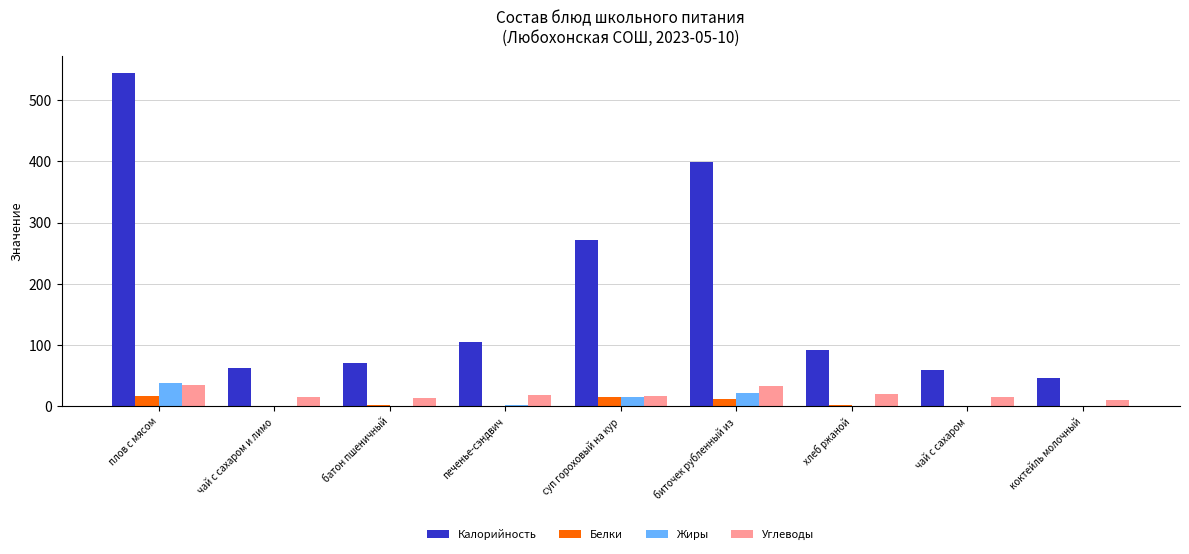

What is the maximum value for Белки?

16.8